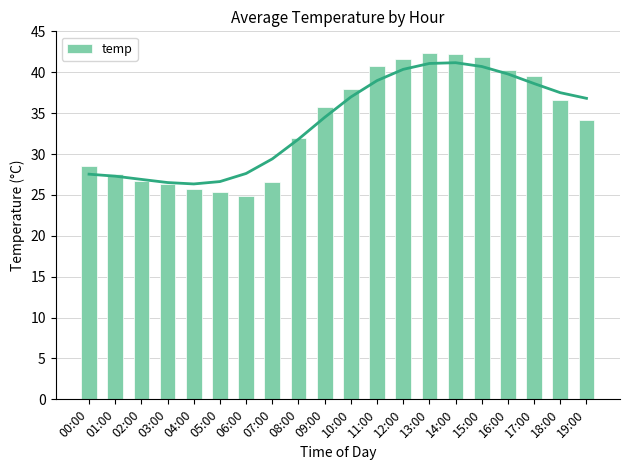

Reading left to right, transcribe all the data shown in this chart.

28.5	27.5	26.8	26.3	25.8	25.3	24.9	26.6	31.9	35.7	38.0	40.7	41.6	42.4	42.2	41.9	40.3	39.5	36.6	34.1